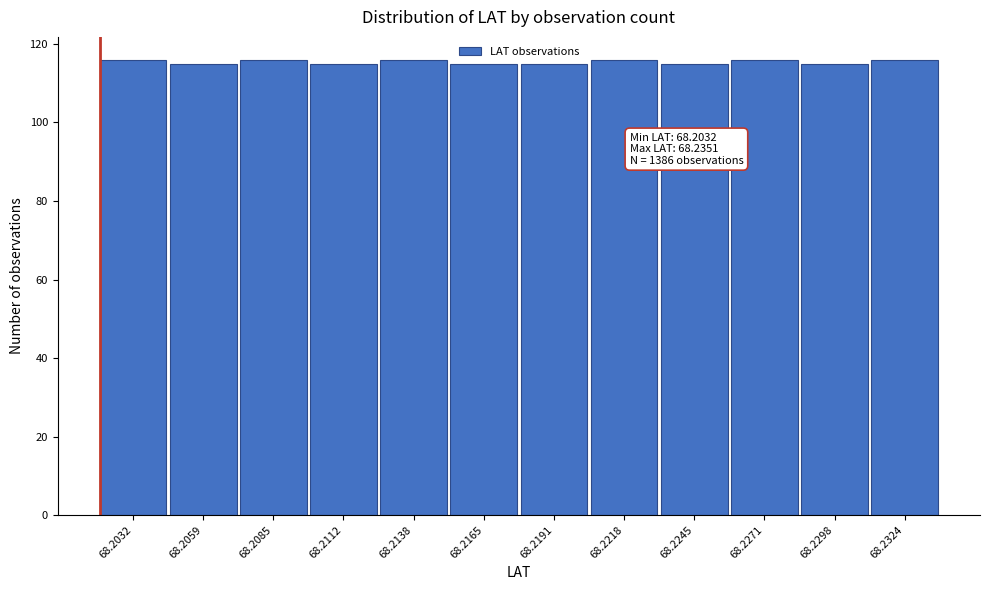

Reading left to right, list all the values displayed in this chart.

68.2032=116	68.2059=115	68.2085=116	68.2112=115	68.2138=116	68.2165=115	68.2191=115	68.2218=116	68.2245=115	68.2271=116	68.2298=115	68.2324=116